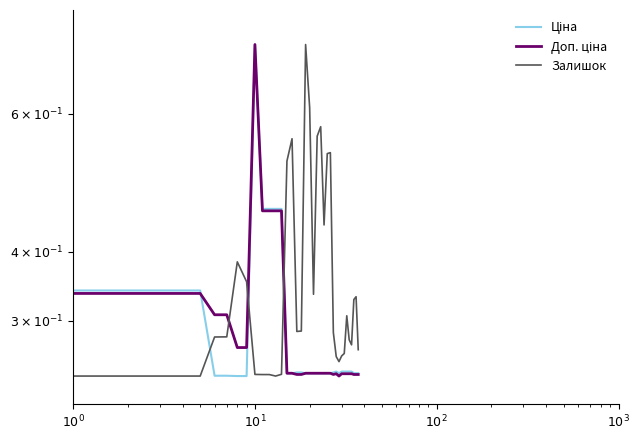

Does the chart display data point markers on the line(s)?

No